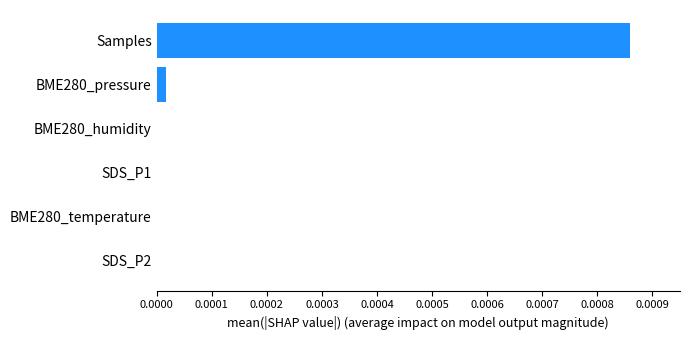

At which category does the chart reach its peak across all series?

Samples